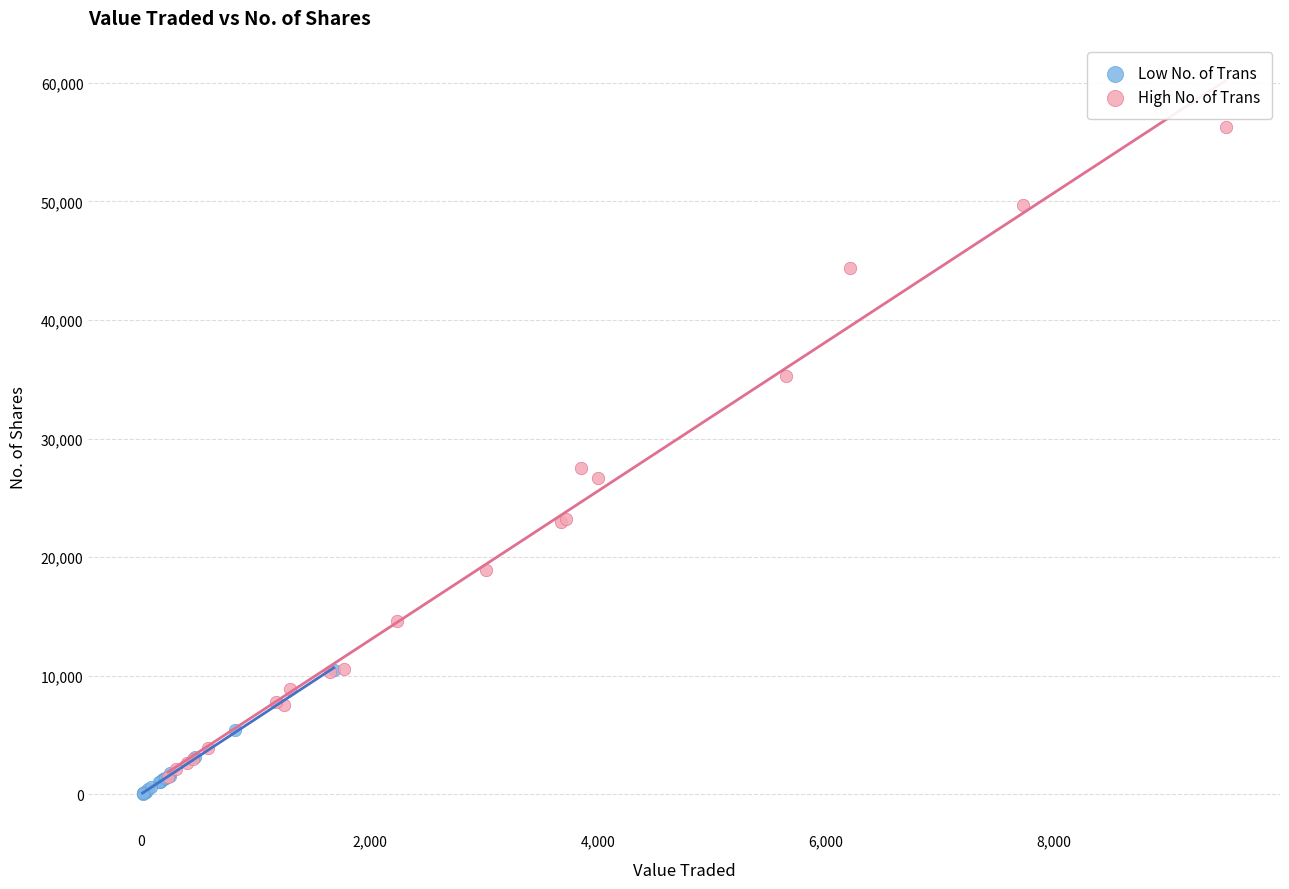

What are all the series names shown in the legend?

Low No. of Trans, High No. of Trans